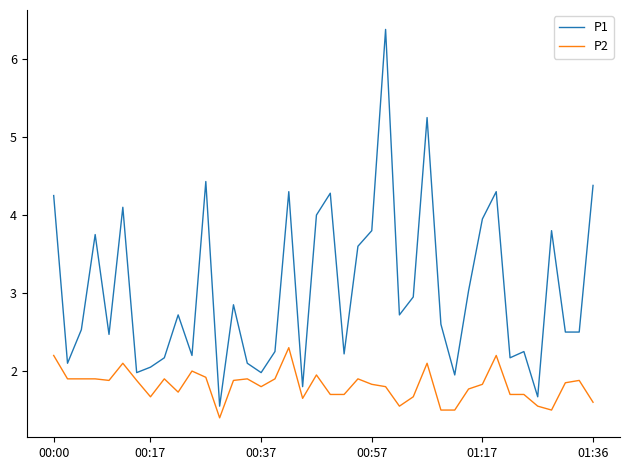

Does the chart have visible grid lines?

No